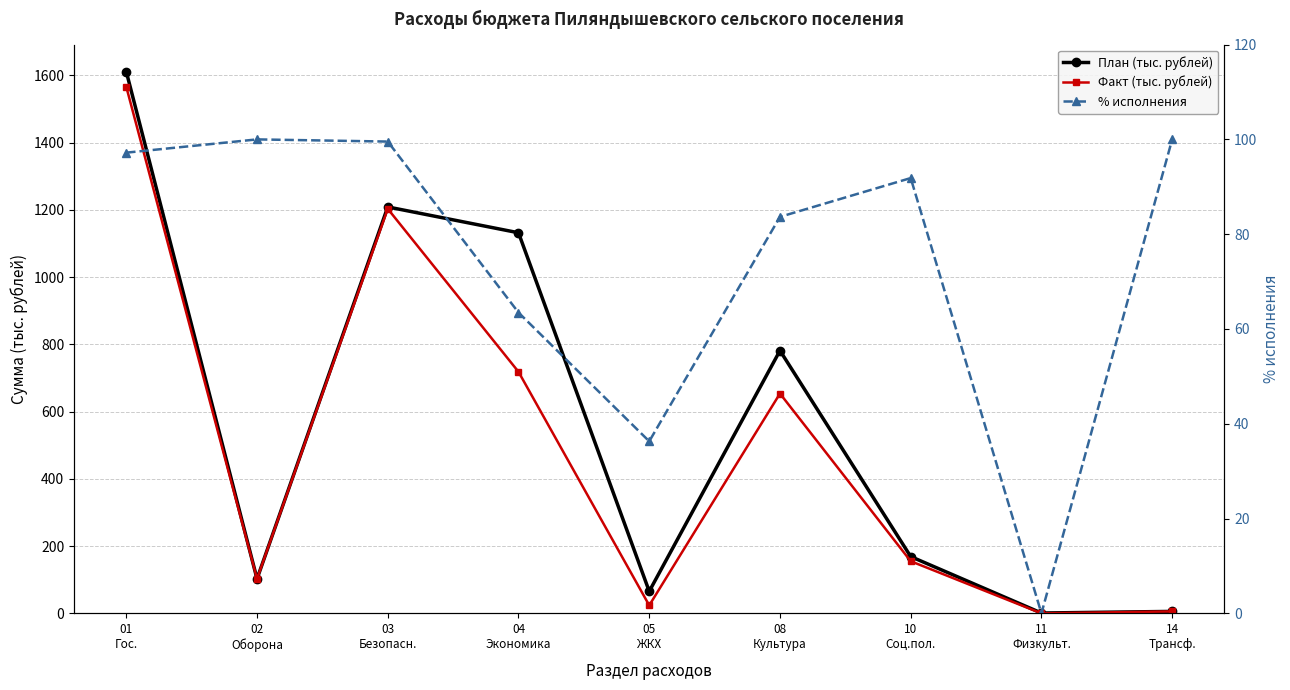

What is the average value of the Факт (тыс. рублей) series?

492.1